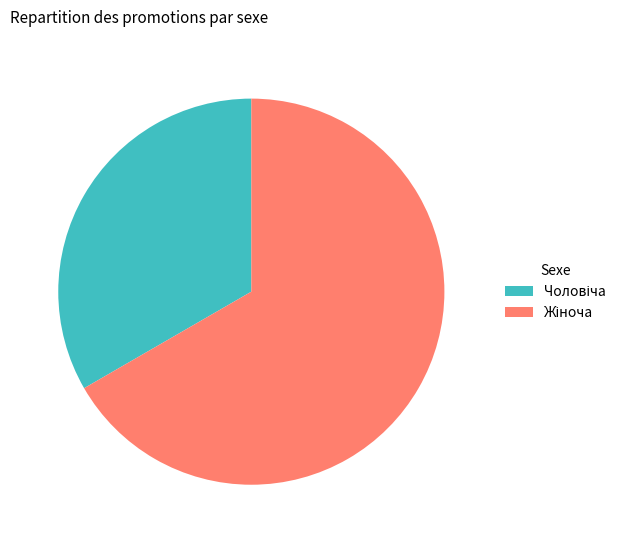

Does any single category account for the majority?

Yes